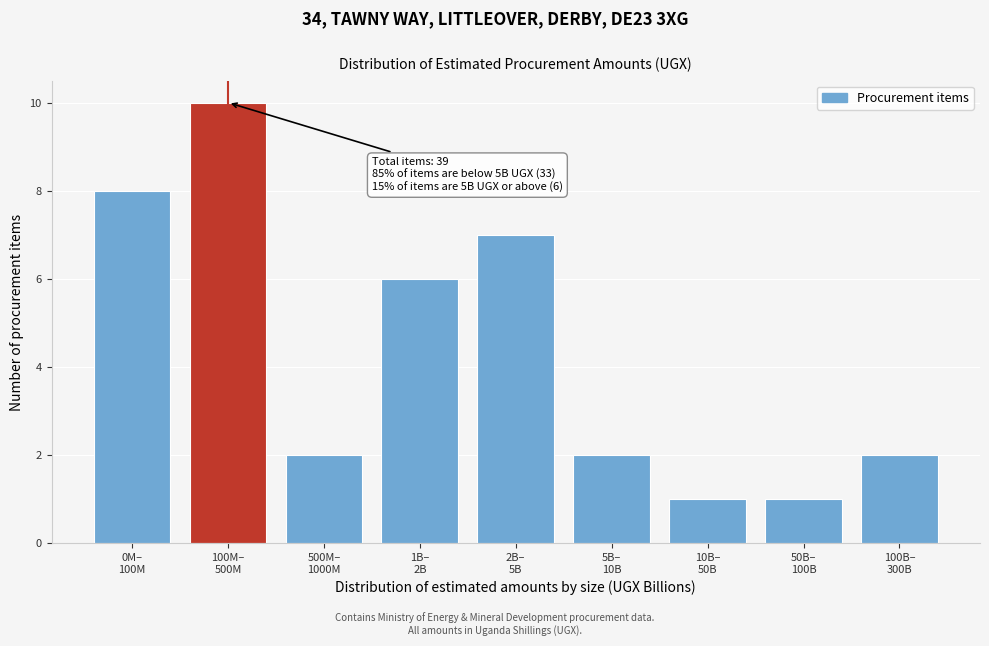

Reading left to right, transcribe all the data shown in this chart.

8	10	2	6	7	2	1	1	2